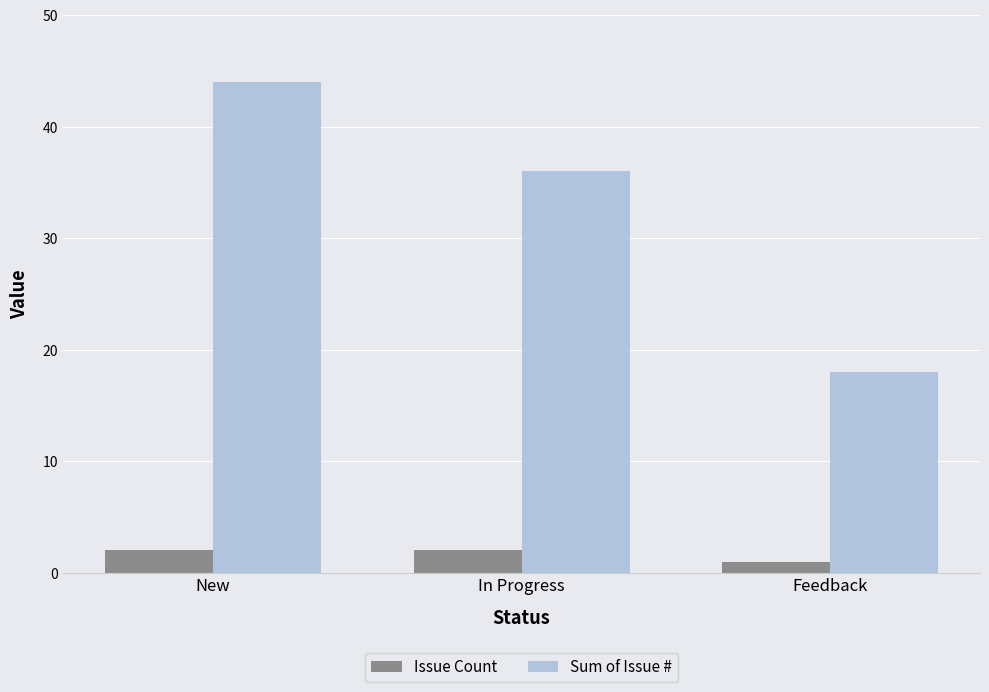

Which series changed the most between New and Feedback?

Sum of Issue #